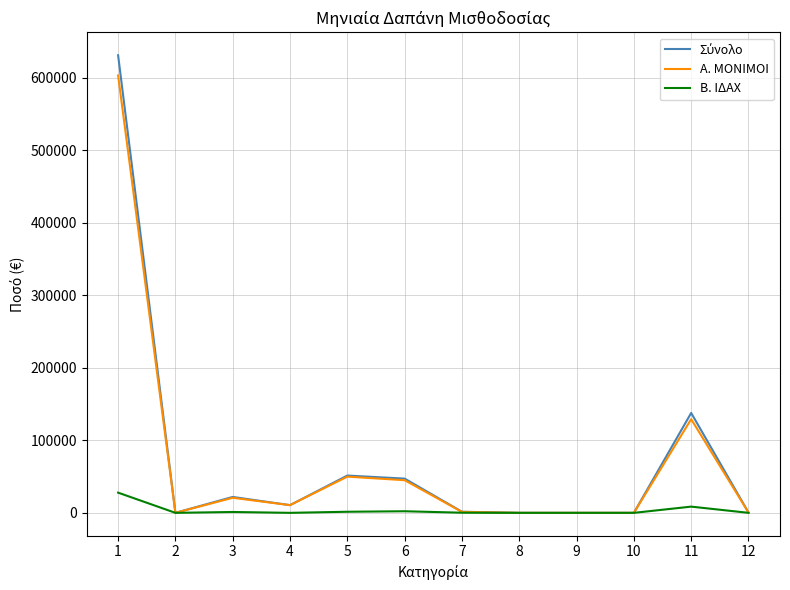

What is the greatest value displayed?

630919.1